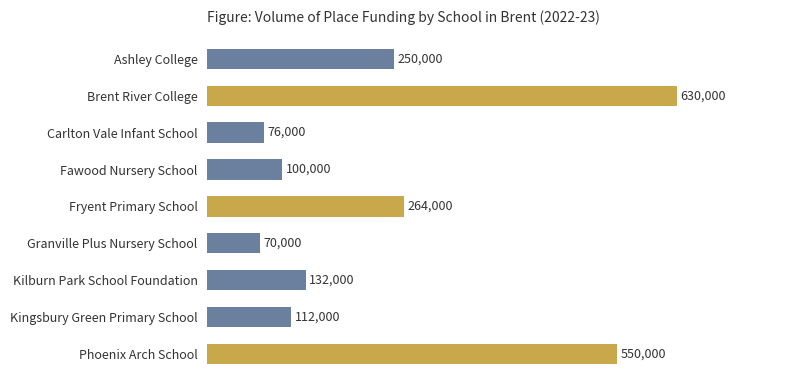

Which category has the highest value across all series?

Brent River College